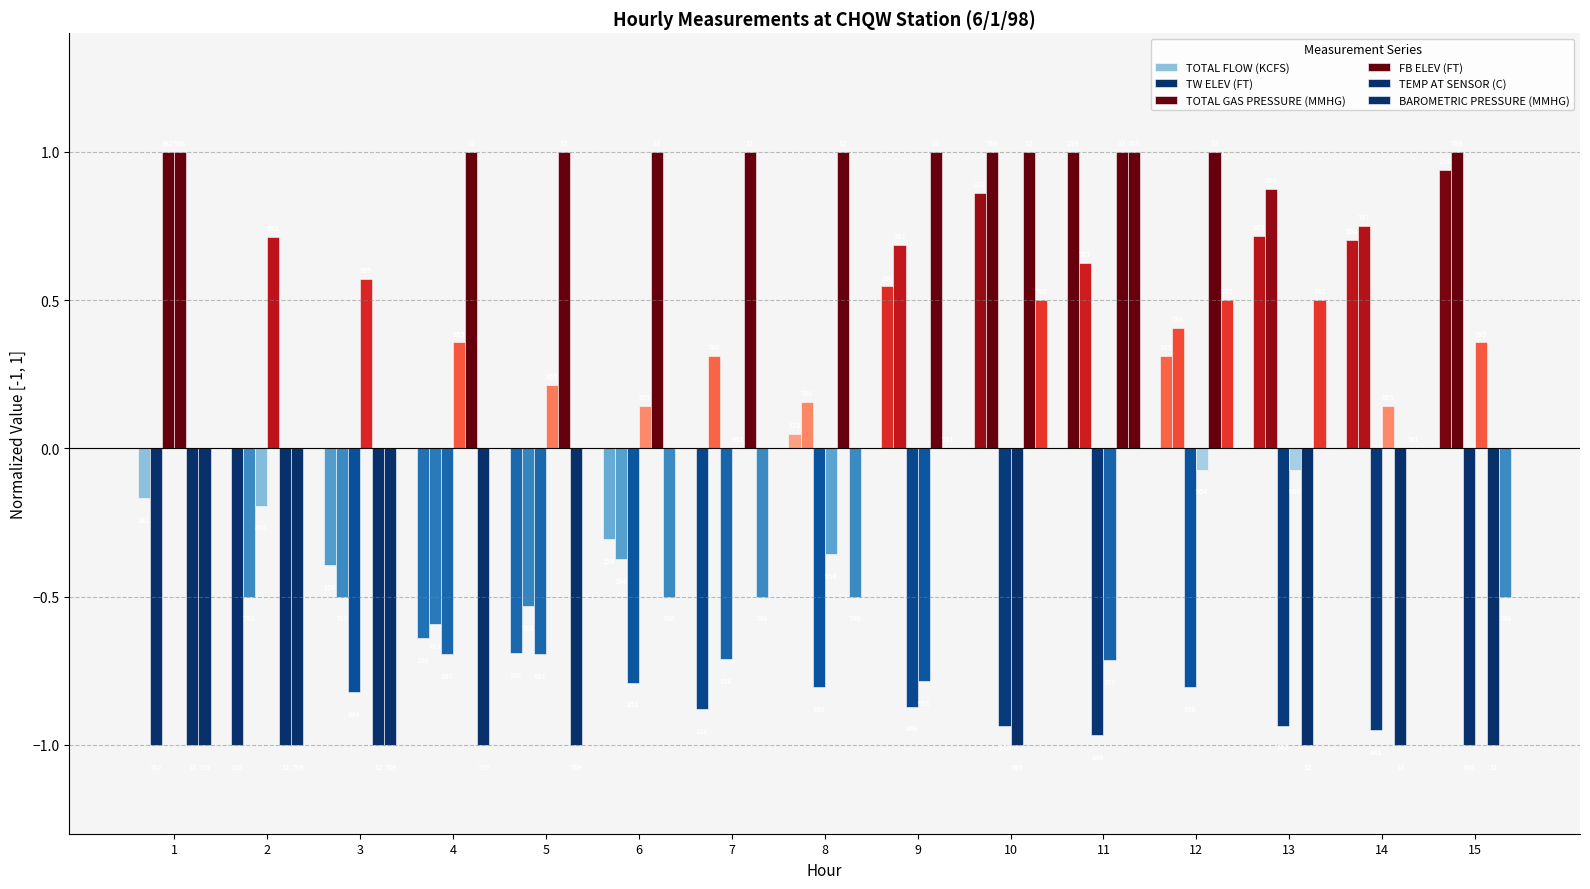

Are the bars grouped side by side (vs. stacked)?

Yes